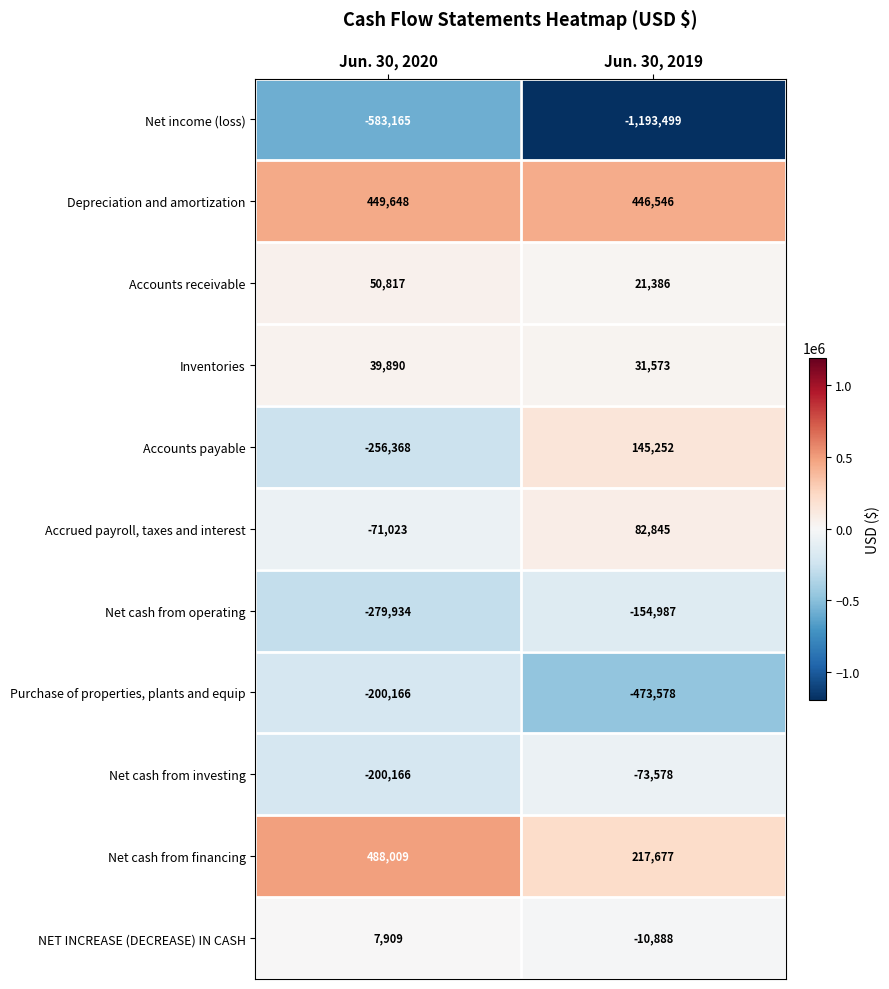

True or false: Accounts receivable has a value of 21386 at Jun. 30, 2019.

True